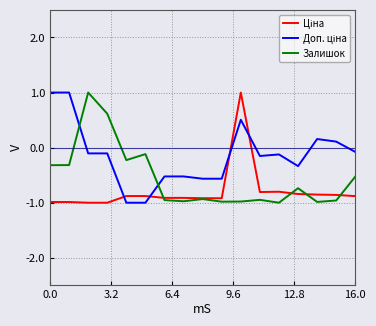

What is the minimum value shown in the chart?

-1.0